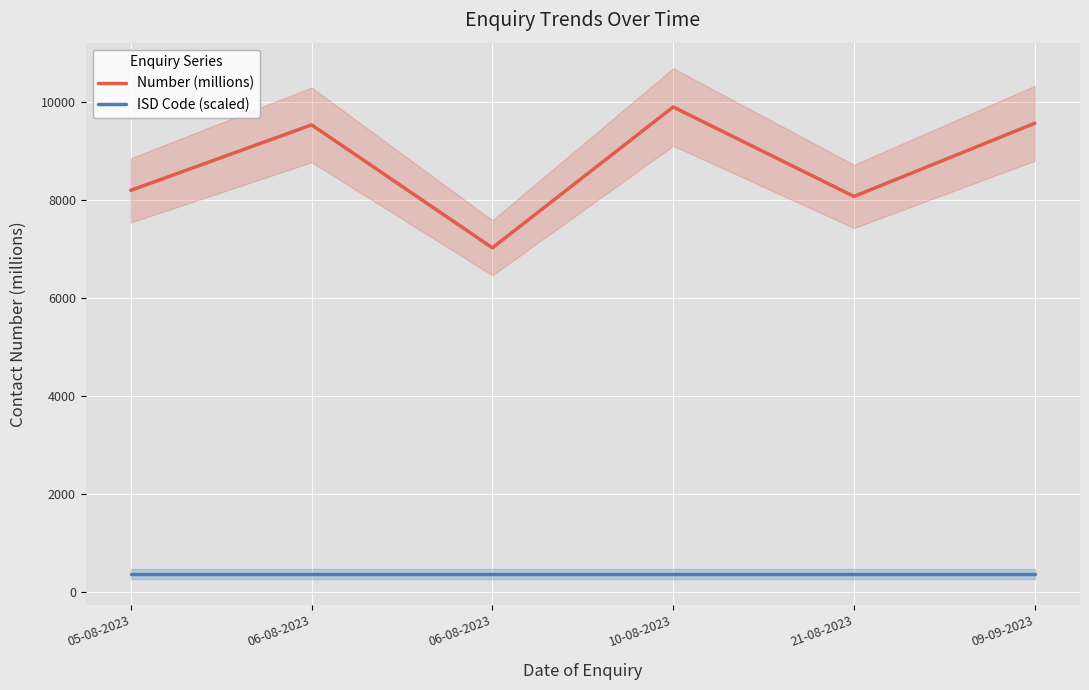

Which series has the largest range (max minus min)?

Number (millions)